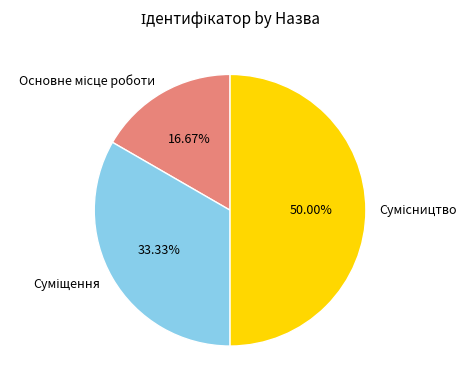

How many slices are in this pie chart?

3